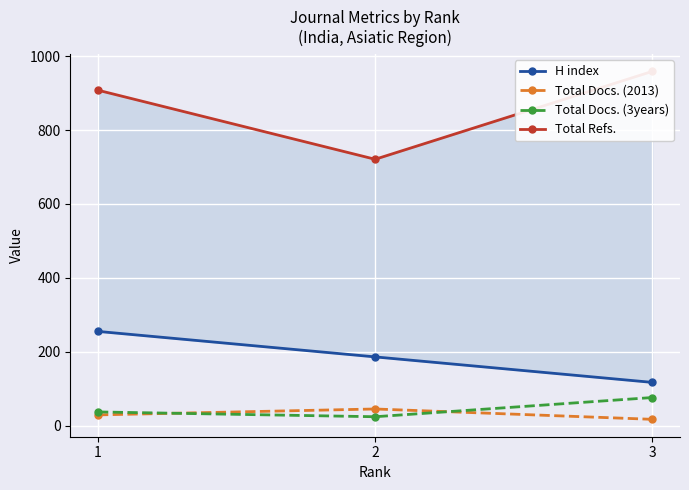

Rank the series by their maximum value, from highest to lowest.

Total Refs., H index, Total Docs. (3years), Total Docs. (2013)